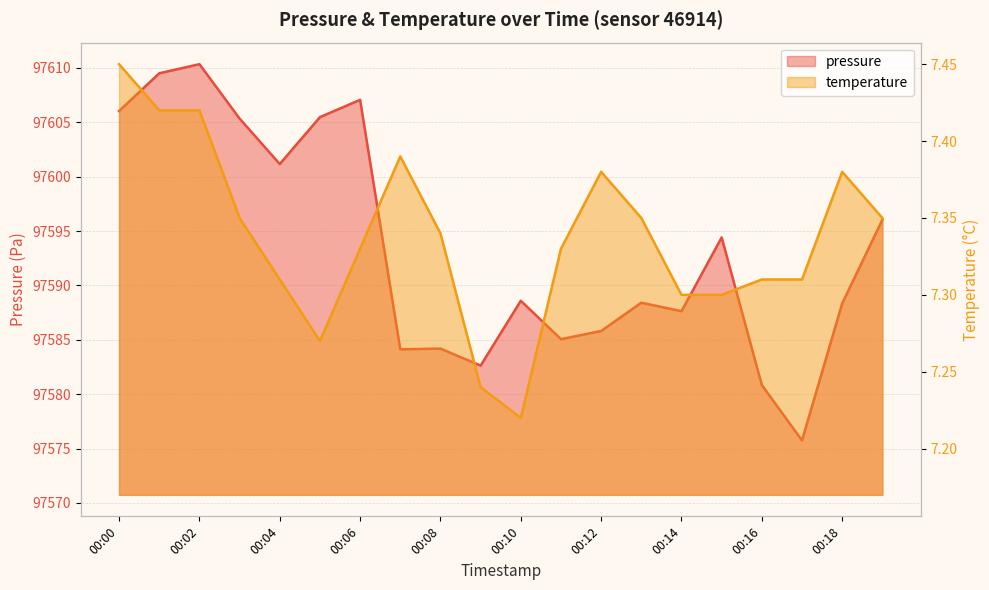

At which category does the chart reach its minimum across all series?

00:10